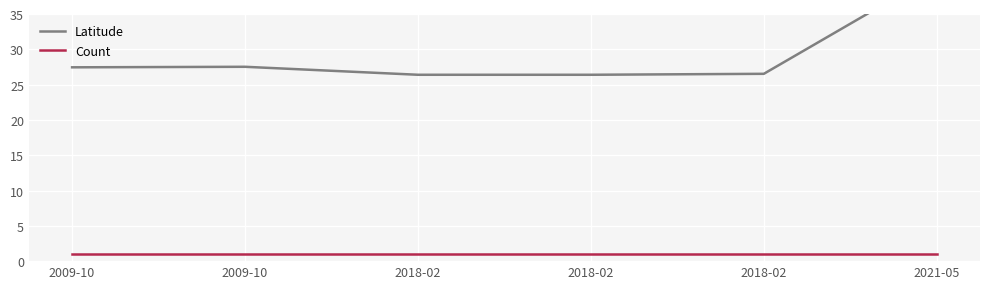

What is the label of the 1st point from the left?

2009-10